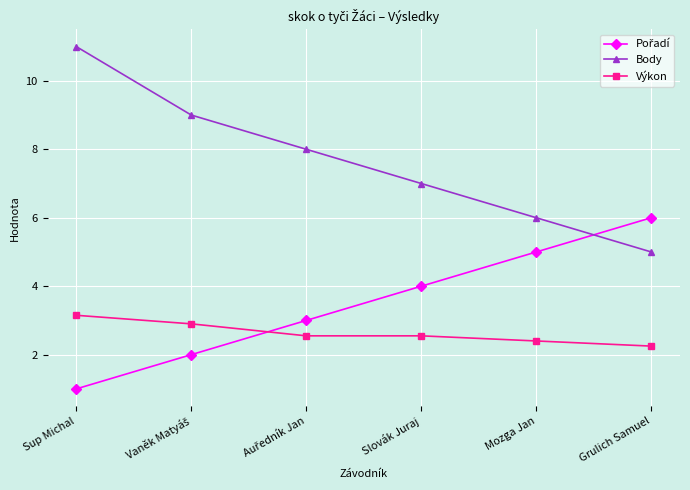

Is this an area chart (filled region under the line)?

No